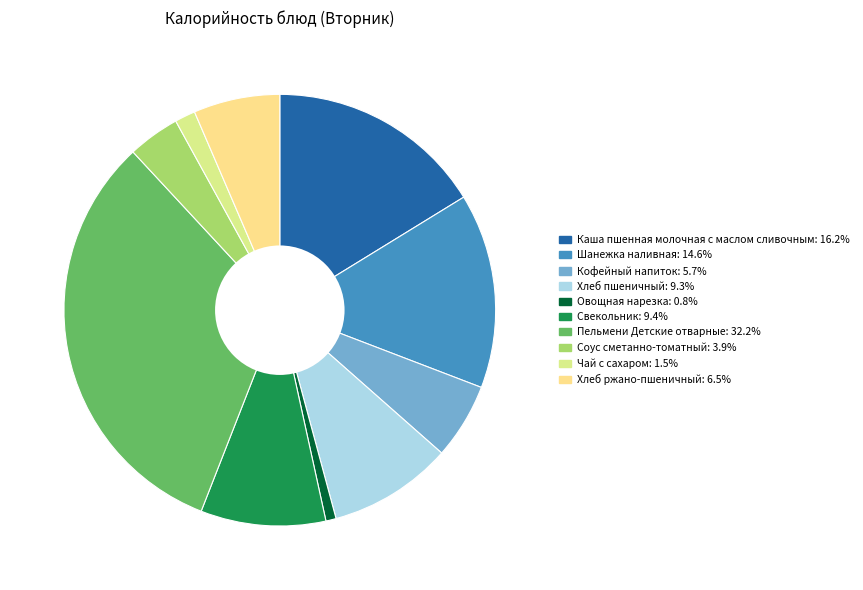

Which slice is the smallest?

Овощная нарезка